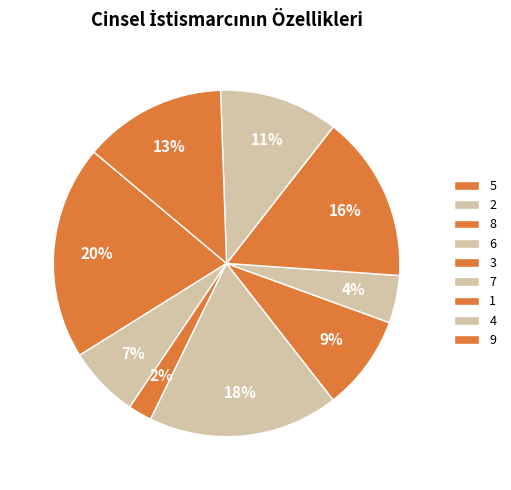

What is the smallest slice in the pie chart?

8